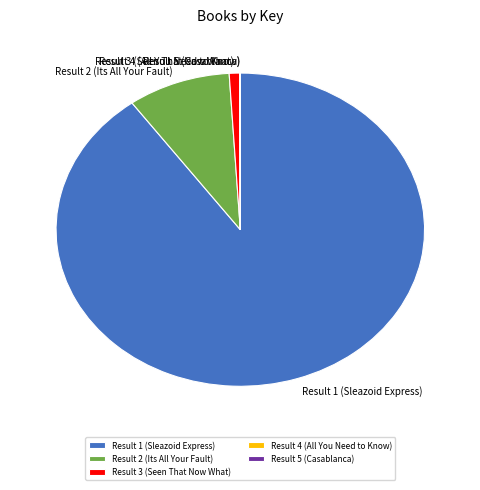

Is there a majority slice in this chart?

Yes